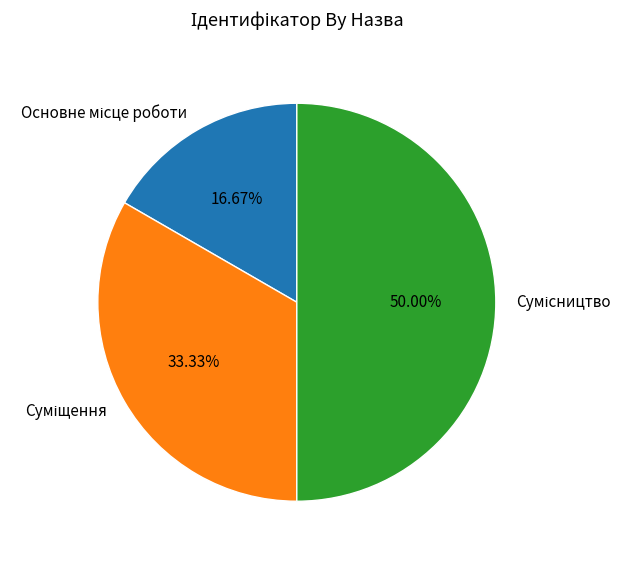

What percentage is NOT represented by Основне місце роботи?

83.3%